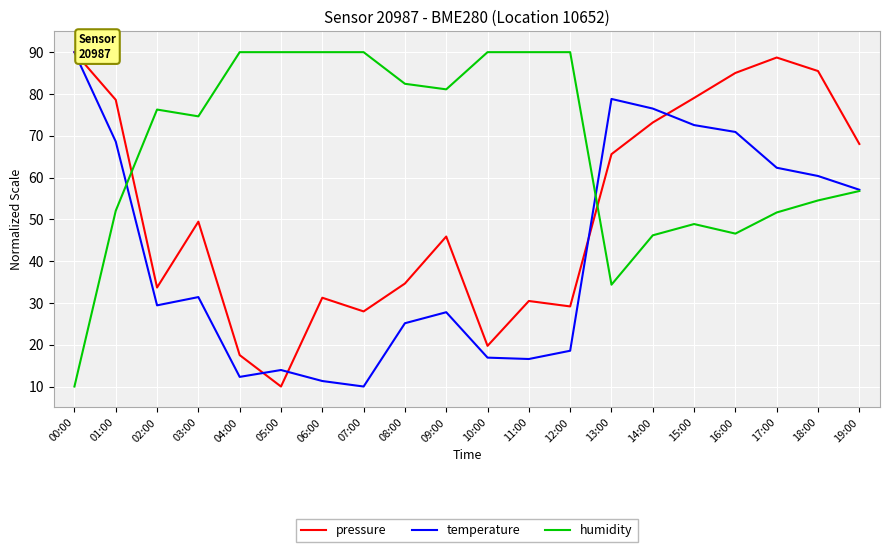

At 12:00, list the series in order from largest to smallest.

humidity, pressure, temperature